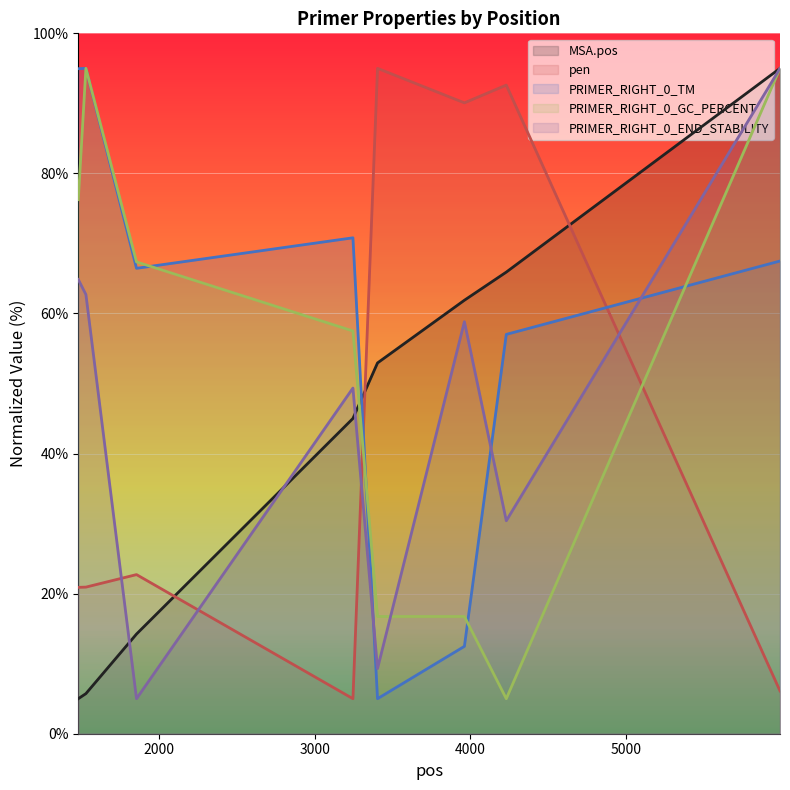

What is the difference between the MSA.pos values at 5988 and 3403?

42.1